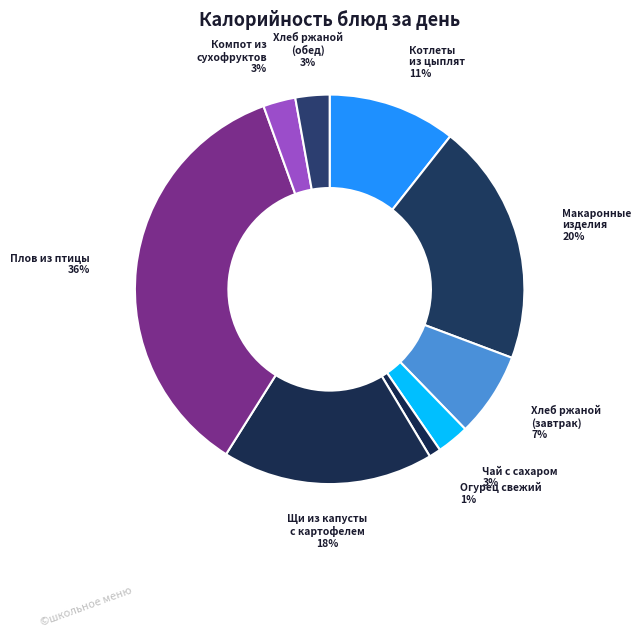

Between Щи из капусты с картофелем and Макаронные изделия, which is larger?

Макаронные изделия